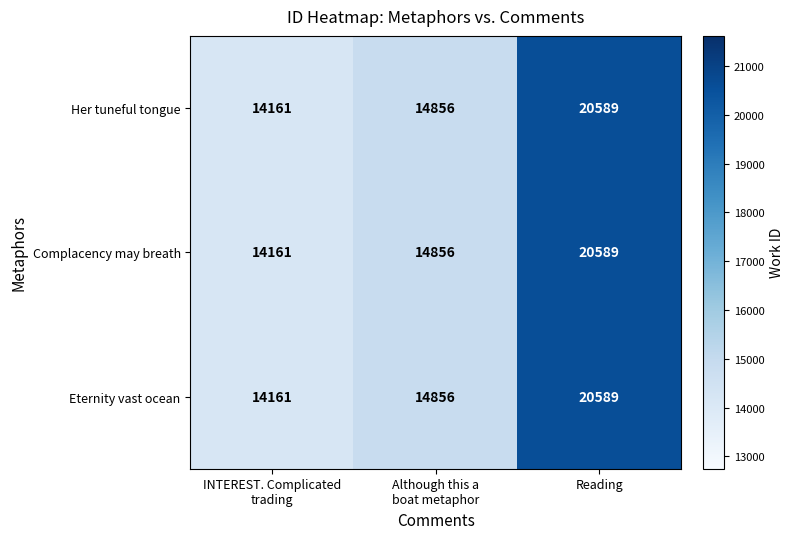

Reading left to right, extract all data points from this chart.

Her tuneful tongue: 14161	14856	20589
Complacency may breath: 14161	14856	20589
Eternity vast ocean: 14161	14856	20589